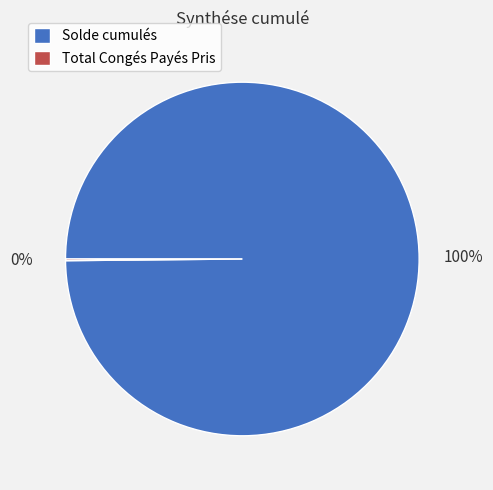

True or false: Solde cumulés accounts for 88% of the total.

False